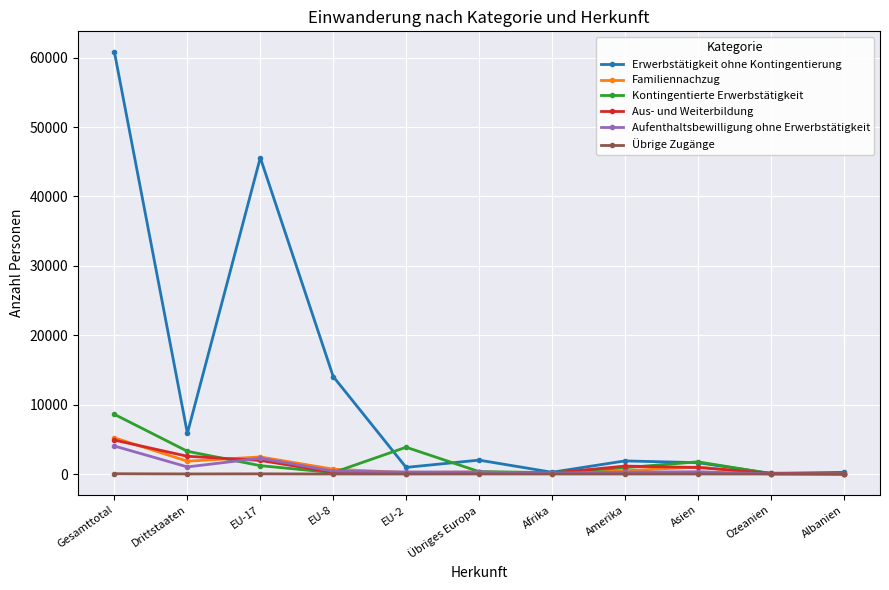

How many data points in Familiennachzug are less than 472?

5